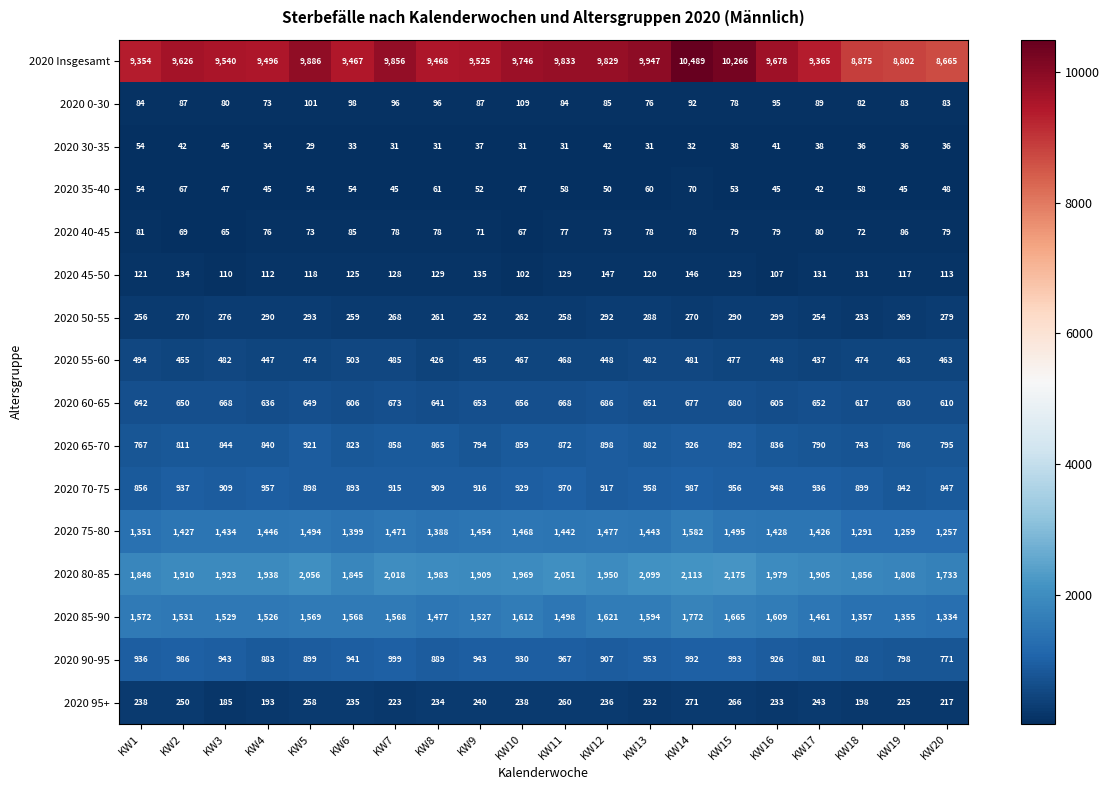

Which series has the widest spread of values?

2020 Insgesamt